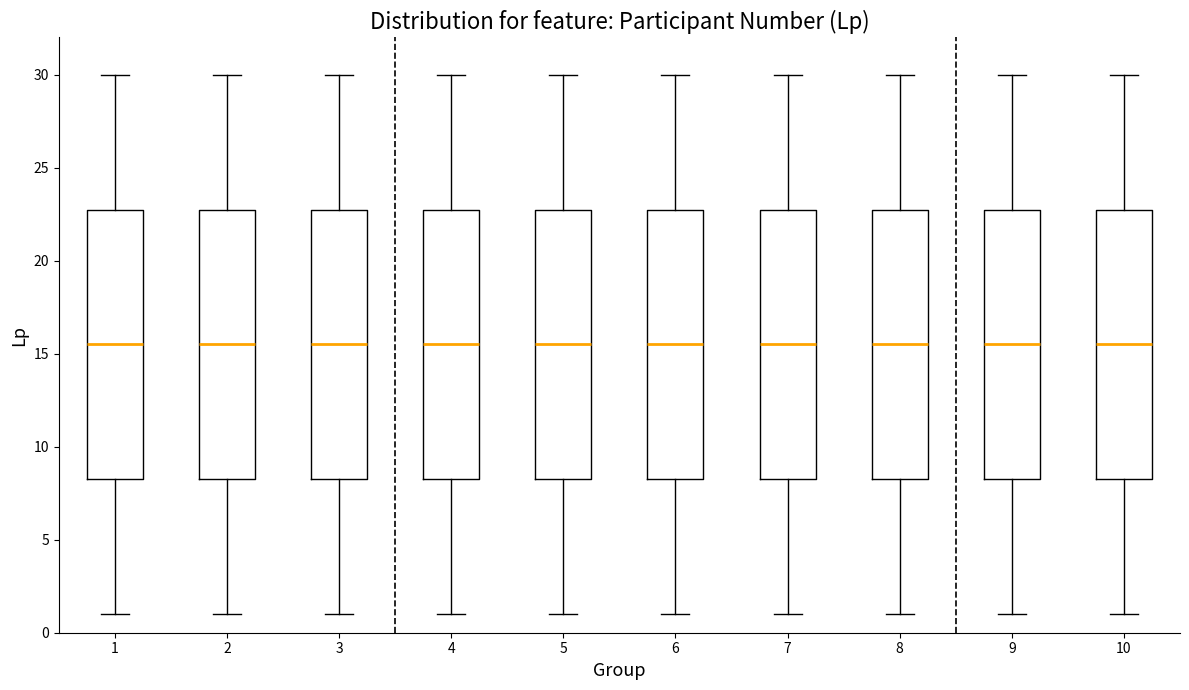

Reading left to right, transcribe this box plot: for each box, give where its median line is, the range the box spans, and where its two whiskers end, as read against the y-axis. The values are not printed on the chart, so give them approximately, as read against the axis.

1: median 15.5, box 8.5 to 23.0, whiskers 1.0 to 30.0
2: median 15.5, box 8.5 to 23.0, whiskers 1.0 to 30.0
3: median 15.5, box 8.5 to 23.0, whiskers 1.0 to 30.0
4: median 15.5, box 8.5 to 23.0, whiskers 1.0 to 30.0
5: median 15.5, box 8.5 to 23.0, whiskers 1.0 to 30.0
6: median 15.5, box 8.5 to 23.0, whiskers 1.0 to 30.0
7: median 15.5, box 8.5 to 23.0, whiskers 1.0 to 30.0
8: median 15.5, box 8.5 to 23.0, whiskers 1.0 to 30.0
9: median 15.5, box 8.5 to 23.0, whiskers 1.0 to 30.0
10: median 15.5, box 8.5 to 23.0, whiskers 1.0 to 30.0